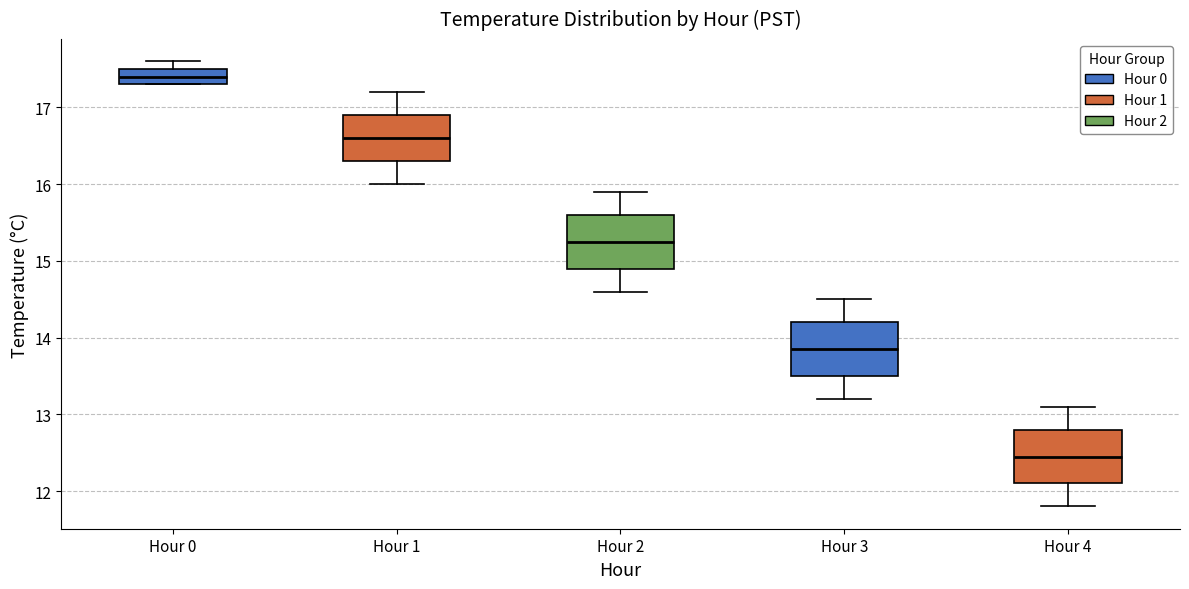

Reading left to right, read every box against the y-axis: the position of its median line, the range the box covers, and the ends of its whiskers. The values are not printed on the chart, so give them approximately, as read against the axis.

Hour 0: median 17.4, box 17.3 to 17.5, whiskers 17.3 to 17.6
Hour 1: median 16.6, box 16.3 to 16.9, whiskers 16.0 to 17.2
Hour 2: median 15.3, box 14.9 to 15.6, whiskers 14.6 to 15.9
Hour 3: median 13.9, box 13.5 to 14.2, whiskers 13.2 to 14.5
Hour 4: median 12.5, box 12.1 to 12.8, whiskers 11.8 to 13.1